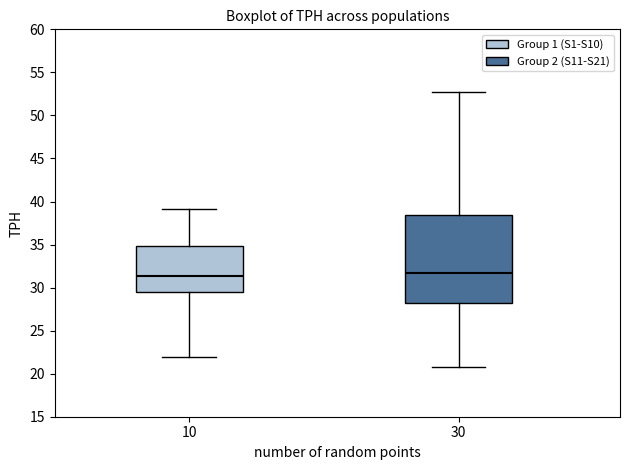

Which box is the tallest, from its lower edge to its upper edge?

30